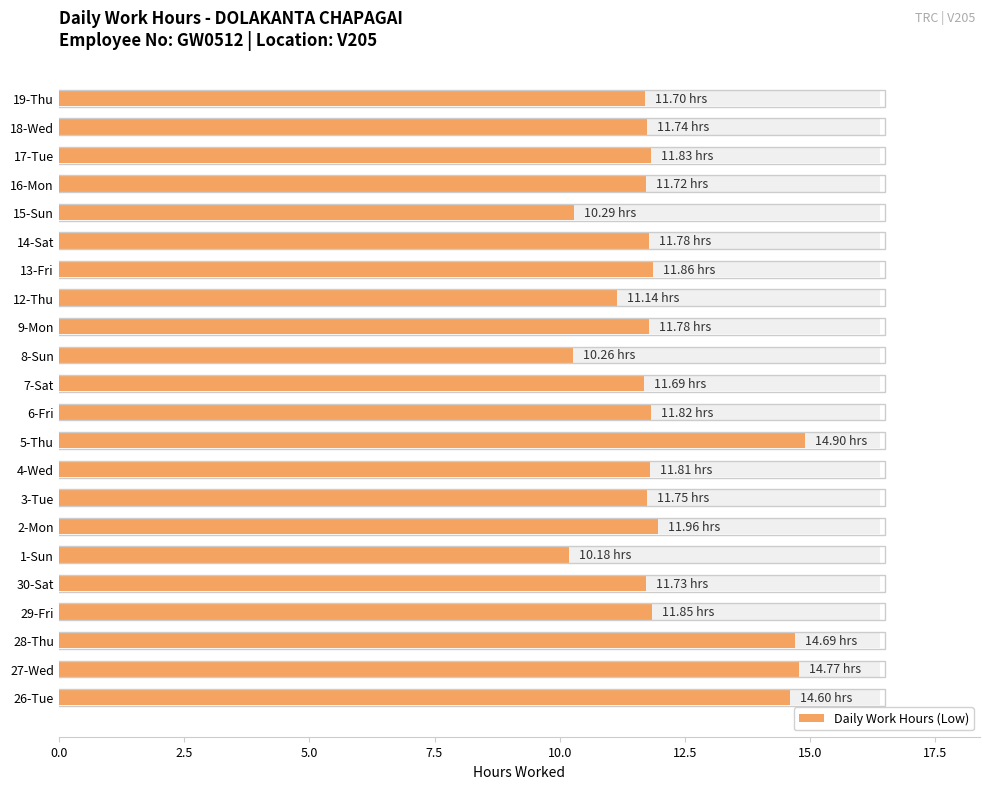

Are the bars grouped side by side (vs. stacked)?

No